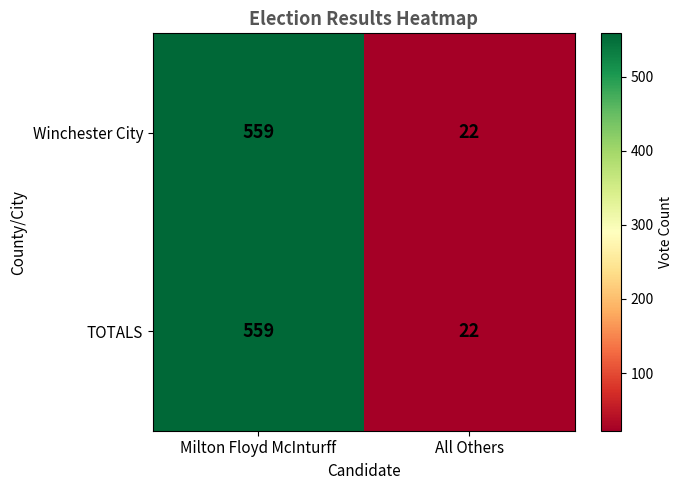

The value of TOTALS at Milton Floyd McInturff is 812. True or false?

False